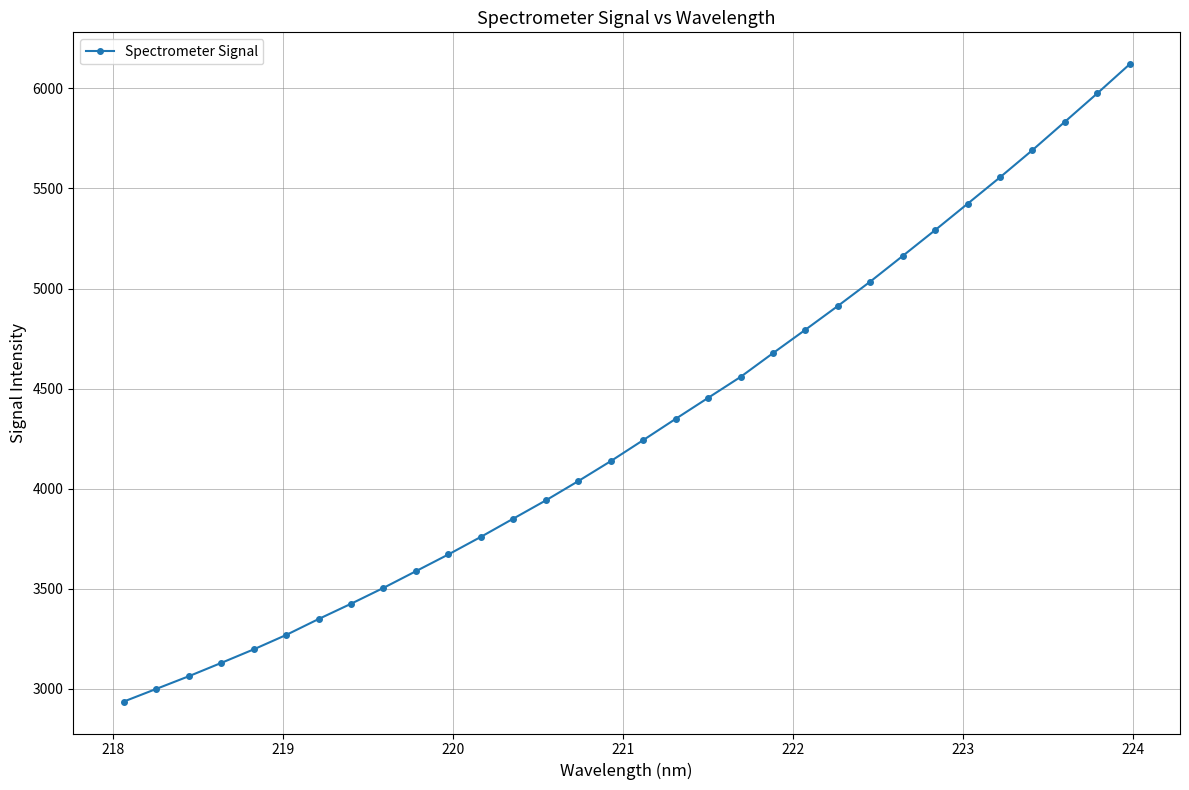

What is the greatest value displayed?

6120.7